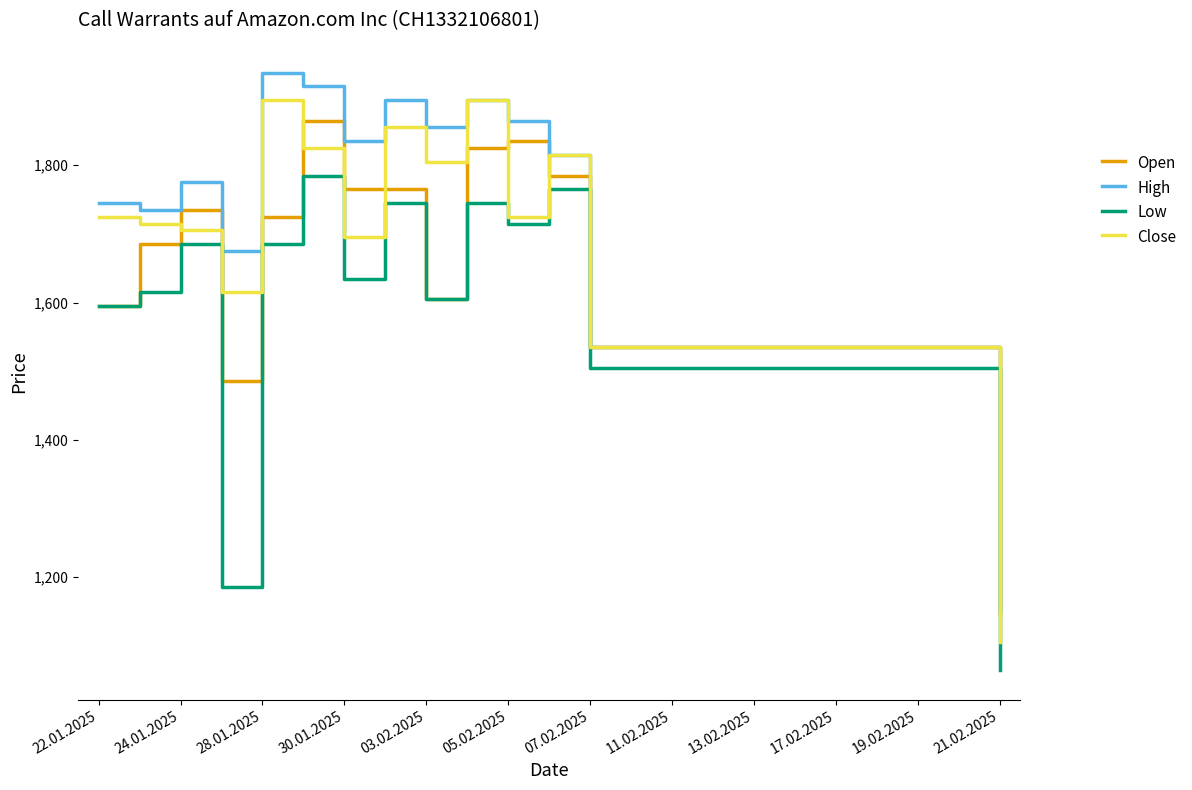

True or false: Low and High intersect in this chart.

False